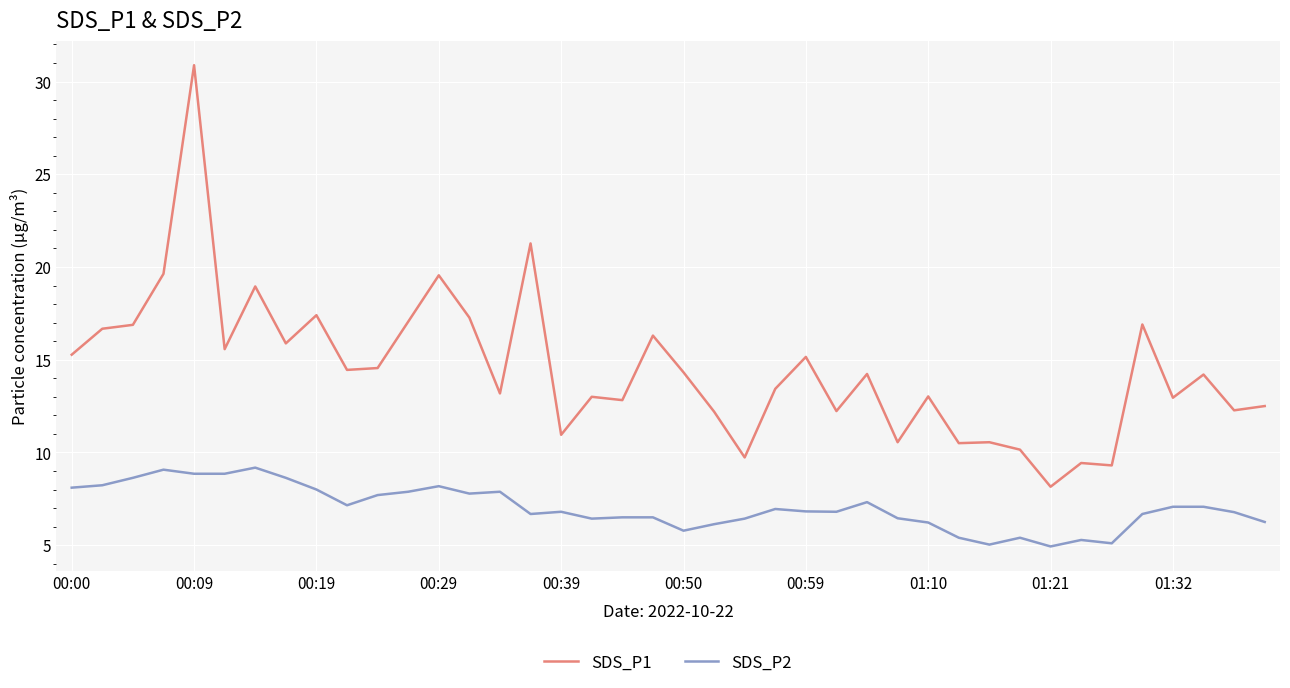

At how many categories does at least one series exceed 6?

40